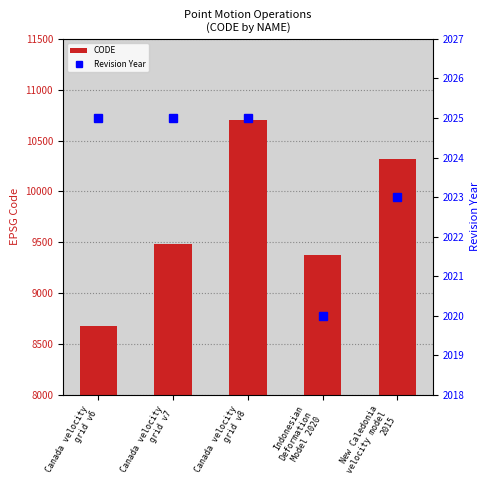

Does the chart contain any negative values?

No